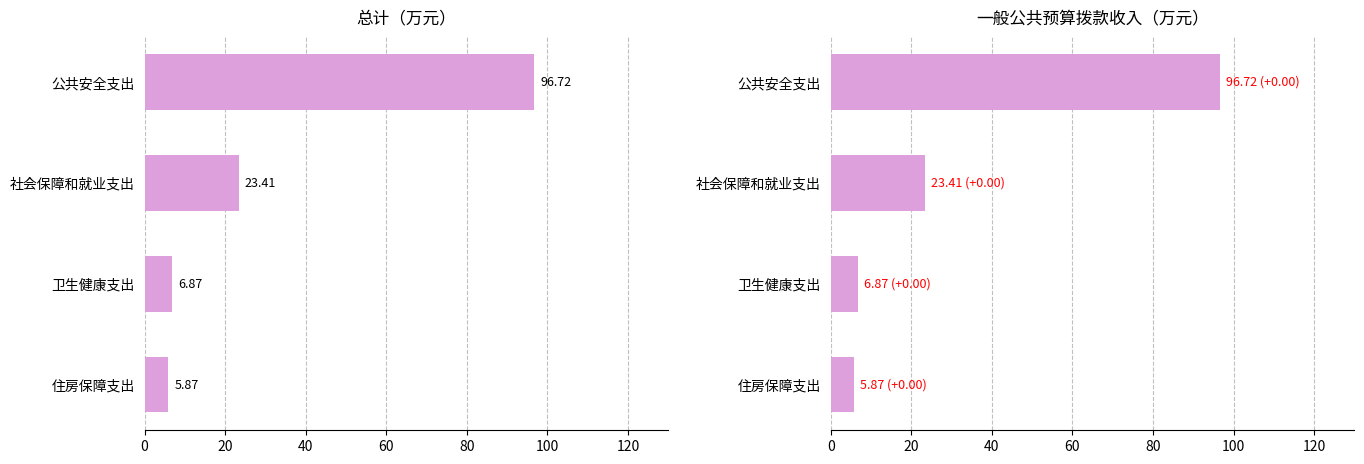

At how many categories does at least one series exceed 43?

1